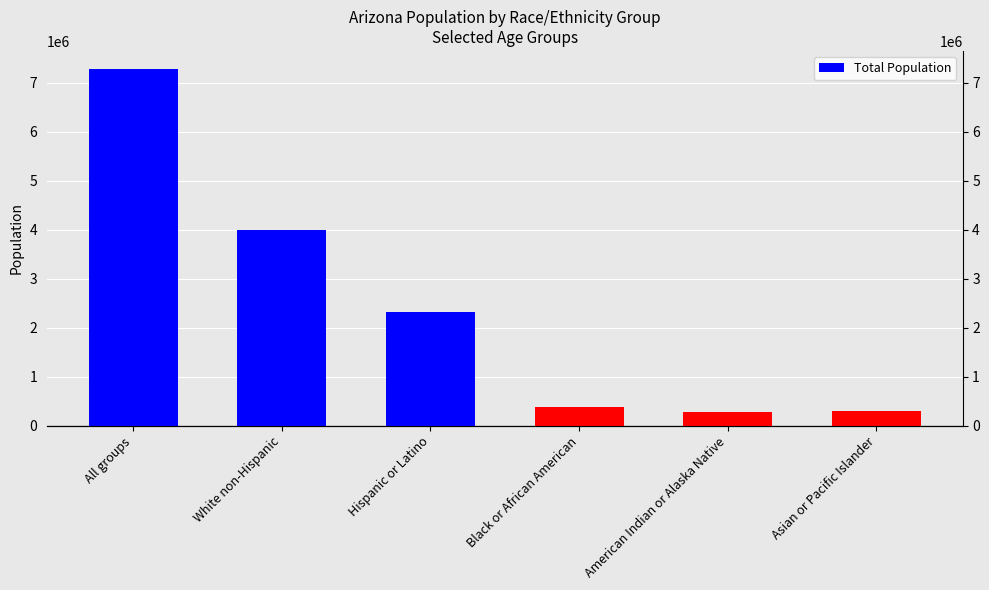

Rank the categories by value from lowest to highest.

American Indian or Alaska Native, Asian or Pacific Islander, Black or African American, Hispanic or Latino, White non-Hispanic, All groups